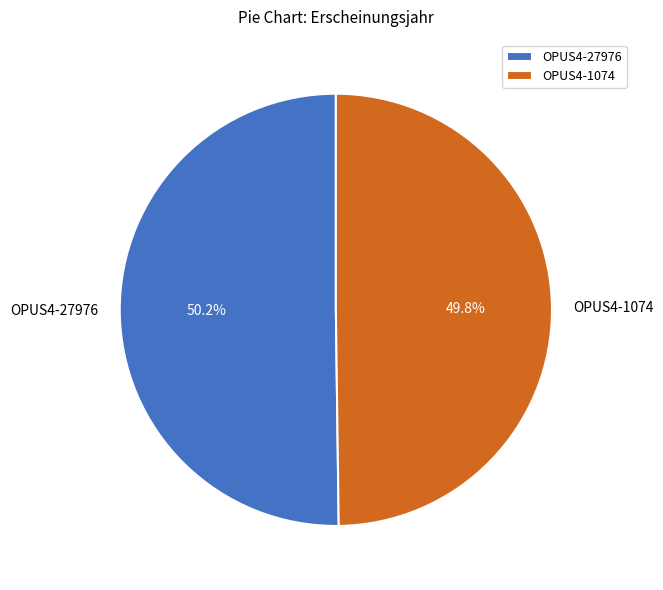

What is the ratio of the value at OPUS4-1074 to the value at OPUS4-27976?

1.0